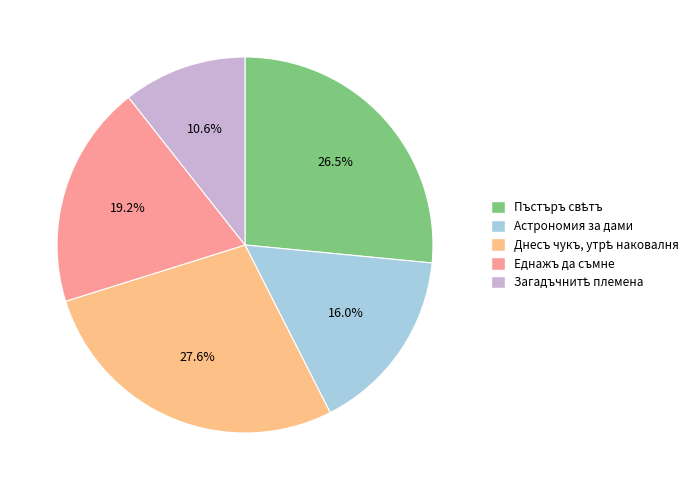

Count the number of slices in the pie.

5